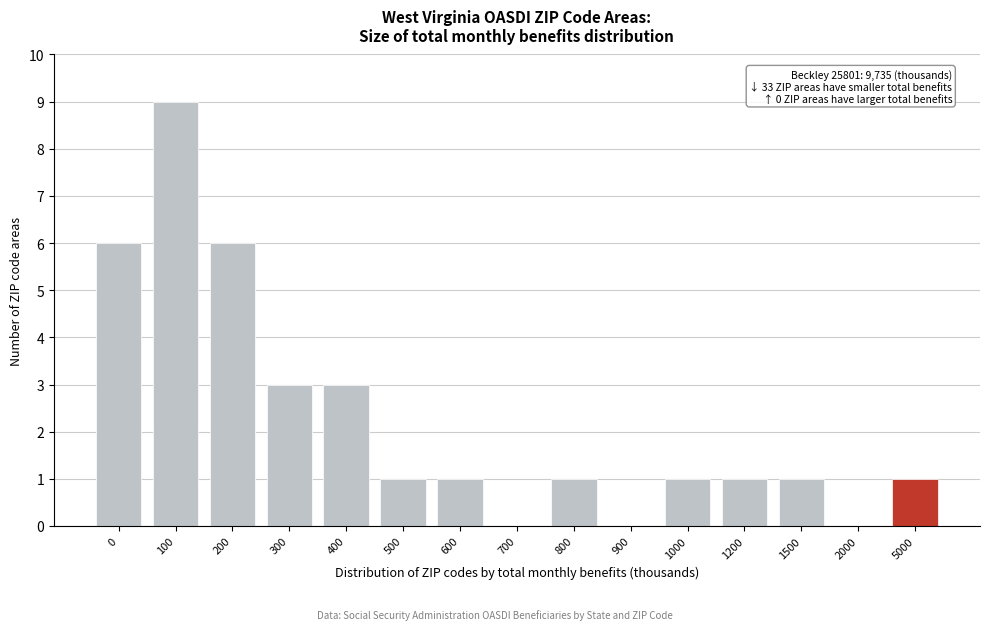

Reading left to right, what are all the values shown in this chart?

0=6	100=9	200=6	300=3	400=3	500=1	600=1	700=0	800=1	900=0	1000=1	1200=1	1500=1	2000=0	5000=1